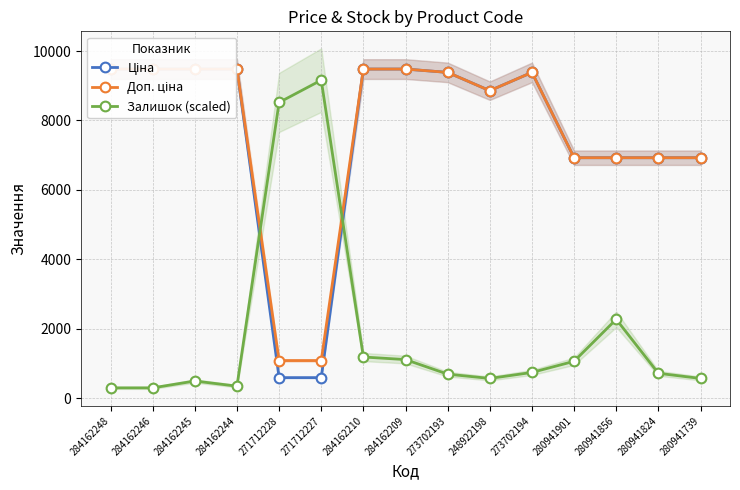

True or false: Ціна has a value of 14322.9 at 284162248.

False